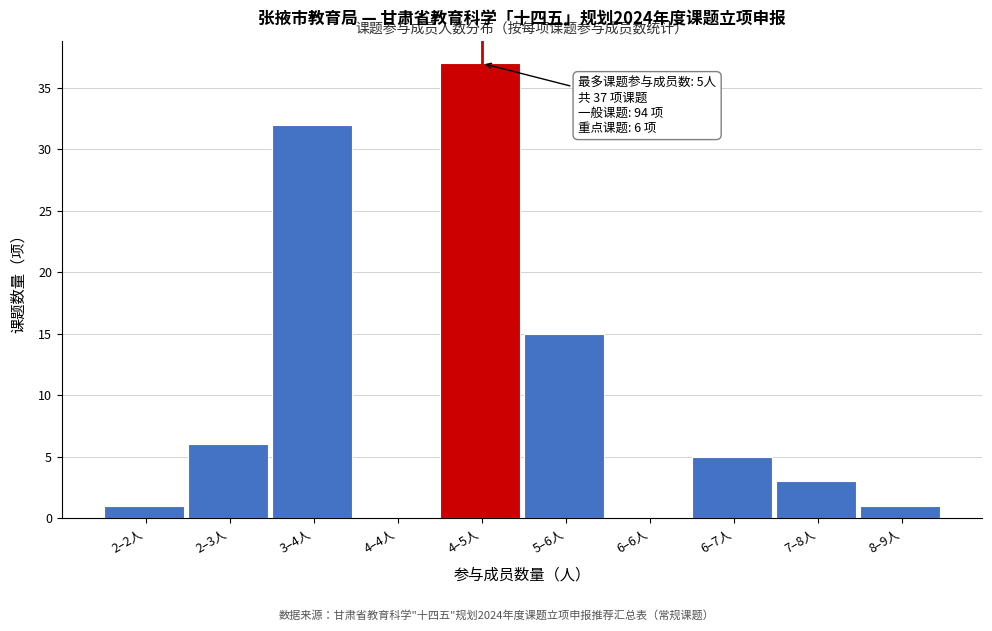

Reading left to right, extract all data points from this chart.

2–2人=1	2–3人=6	3–4人=32	4–4人=0	4–5人=37	5–6人=15	6–6人=0	6–7人=5	7–8人=3	8–9人=1